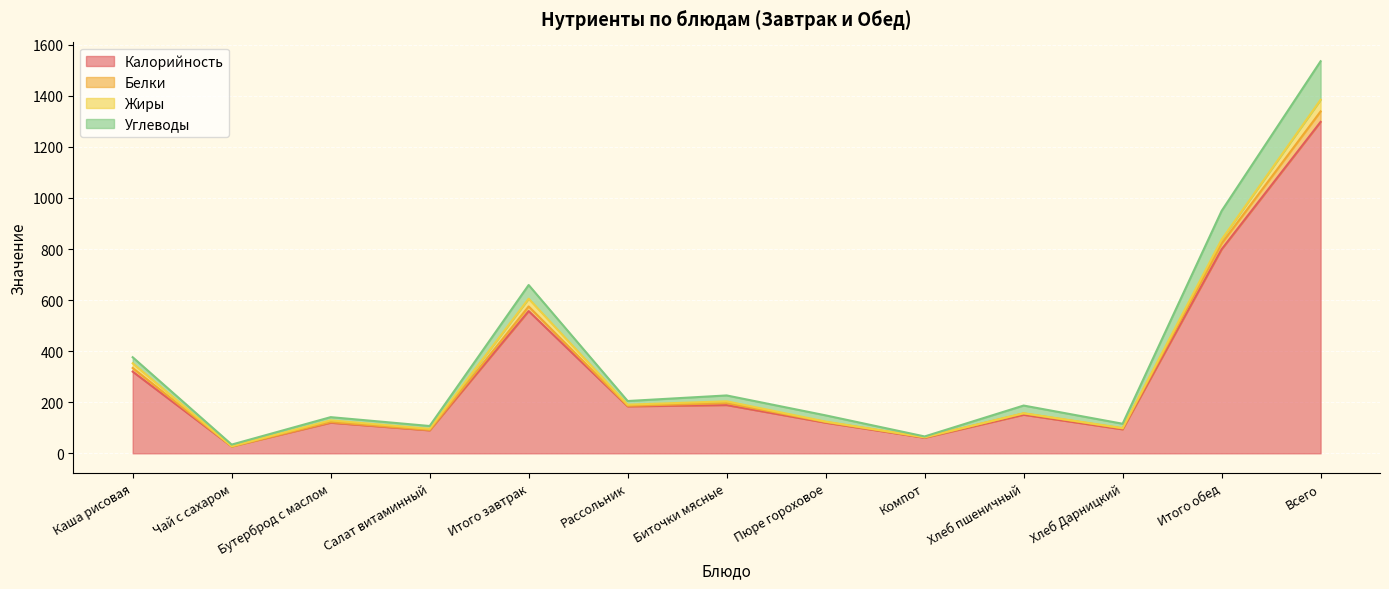

True or false: Калорийность and Белки intersect in this chart.

False